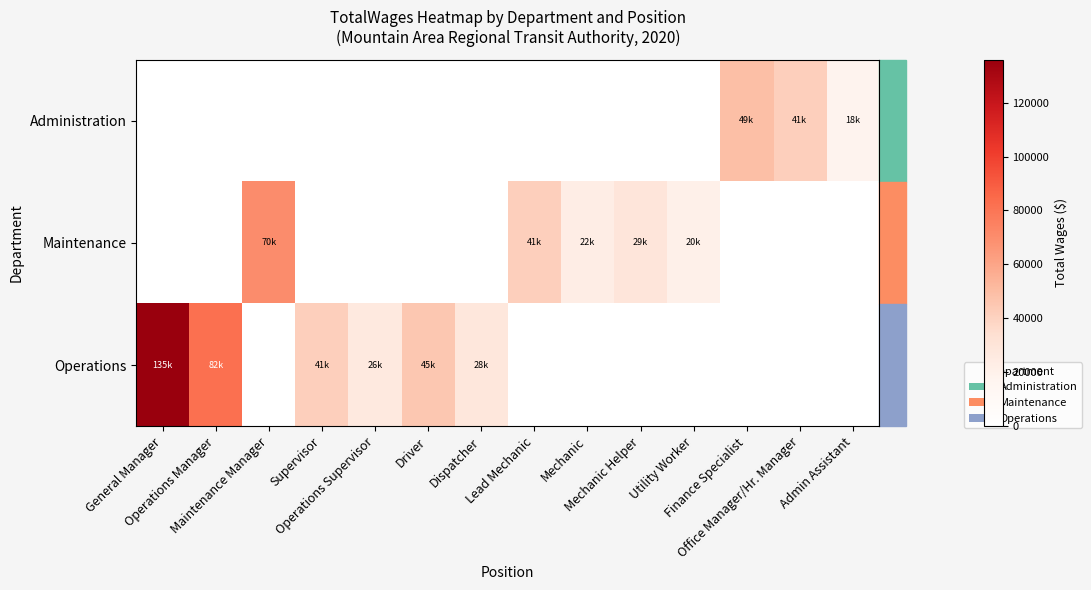

Which series has the widest spread of values?

Operations